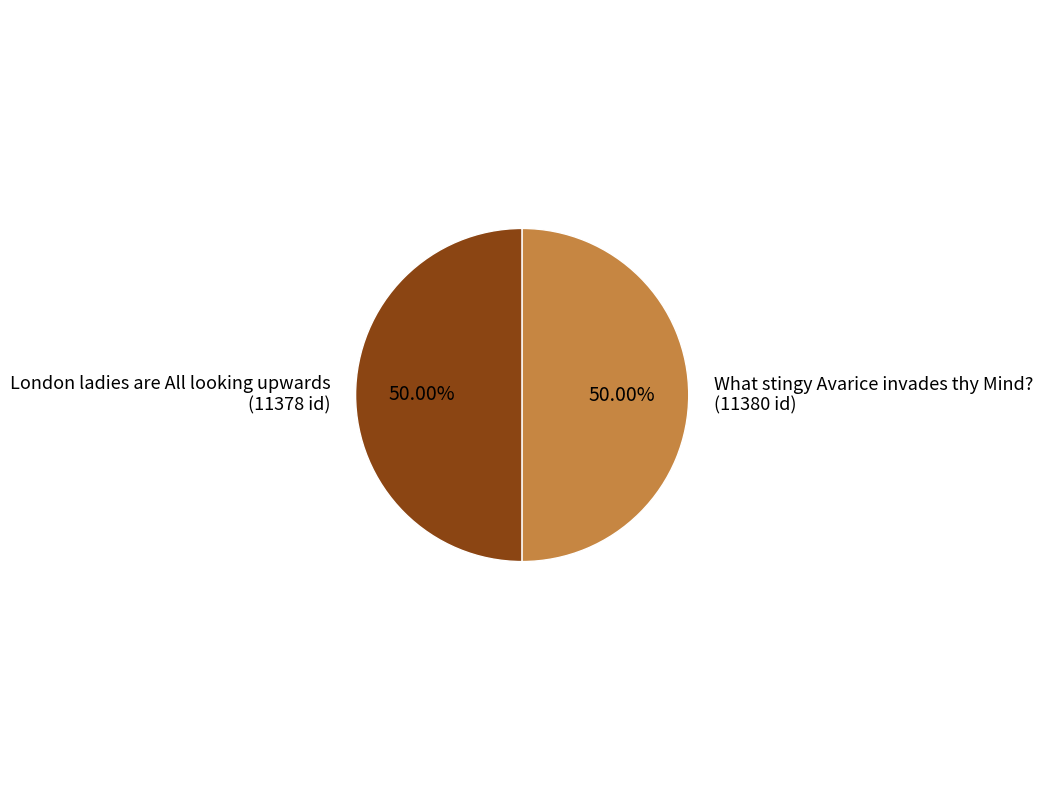

Is it true that London ladies are All looking upwards is 62% of the pie?

False